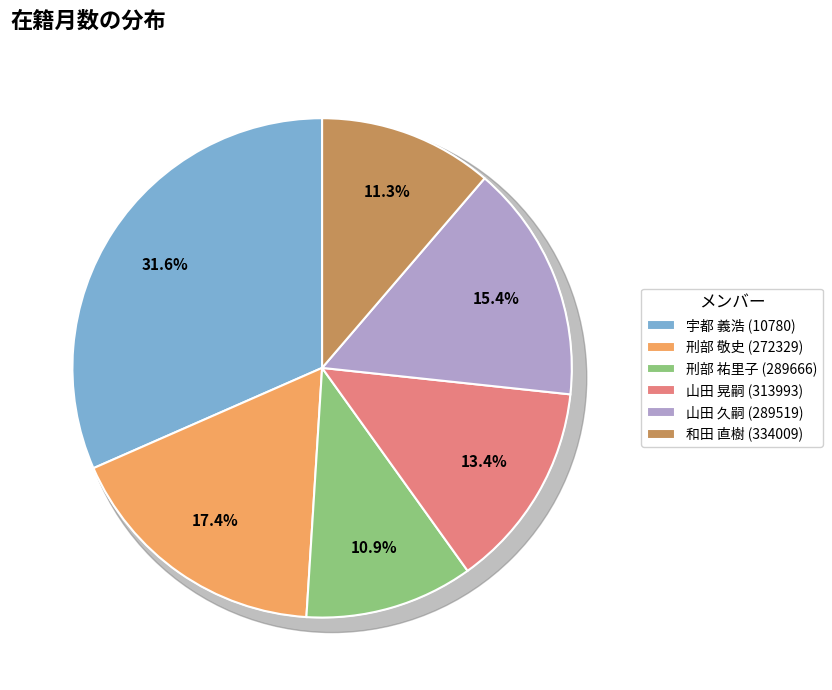

To the nearest percent, what portion does 和田 直樹 (334009) represent?

11%